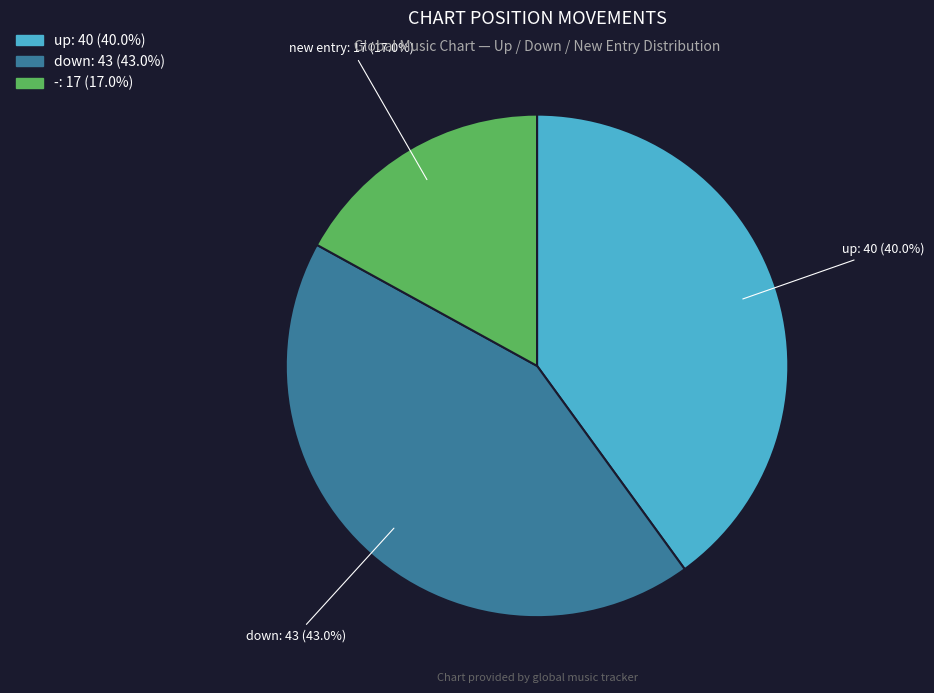

Does any single category account for the majority?

No